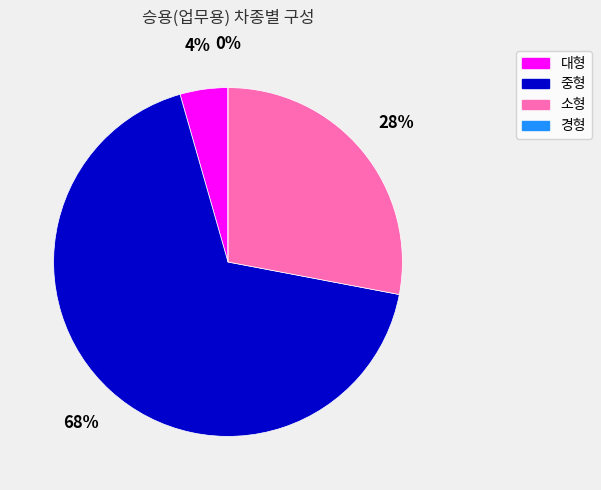

What is the smallest slice in the pie chart?

경형